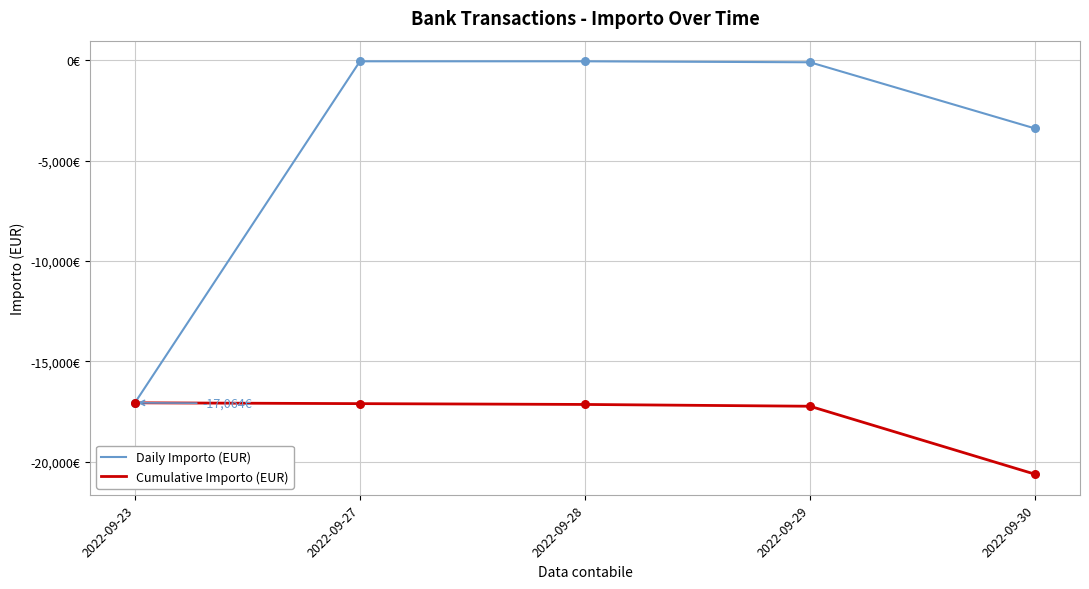

Which series has the largest total across all categories?

Daily Importo (EUR)